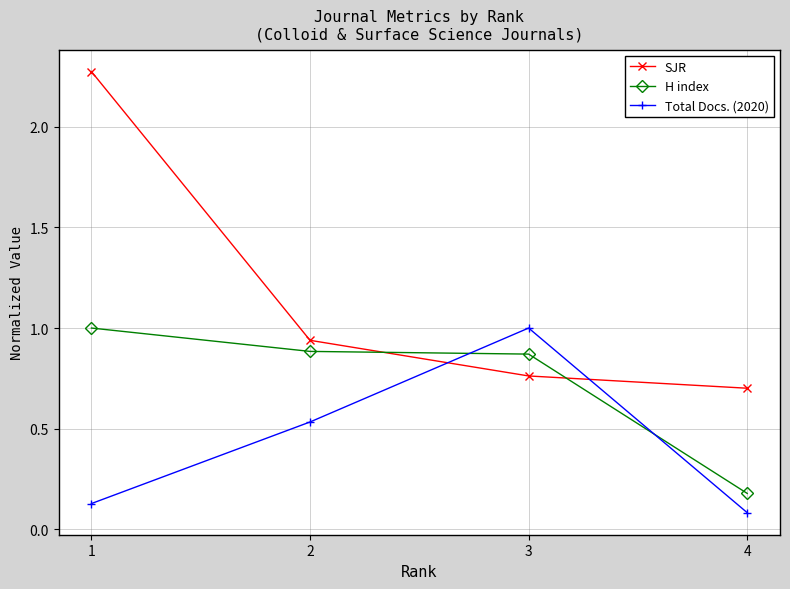

What is the average value of the Total Docs. (2020) series?

0.4